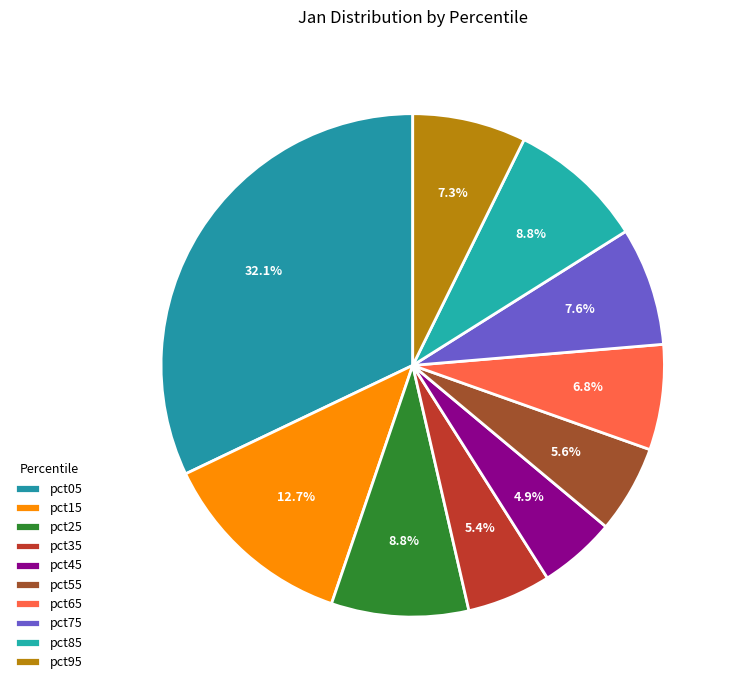

How many slices are in this pie chart?

10